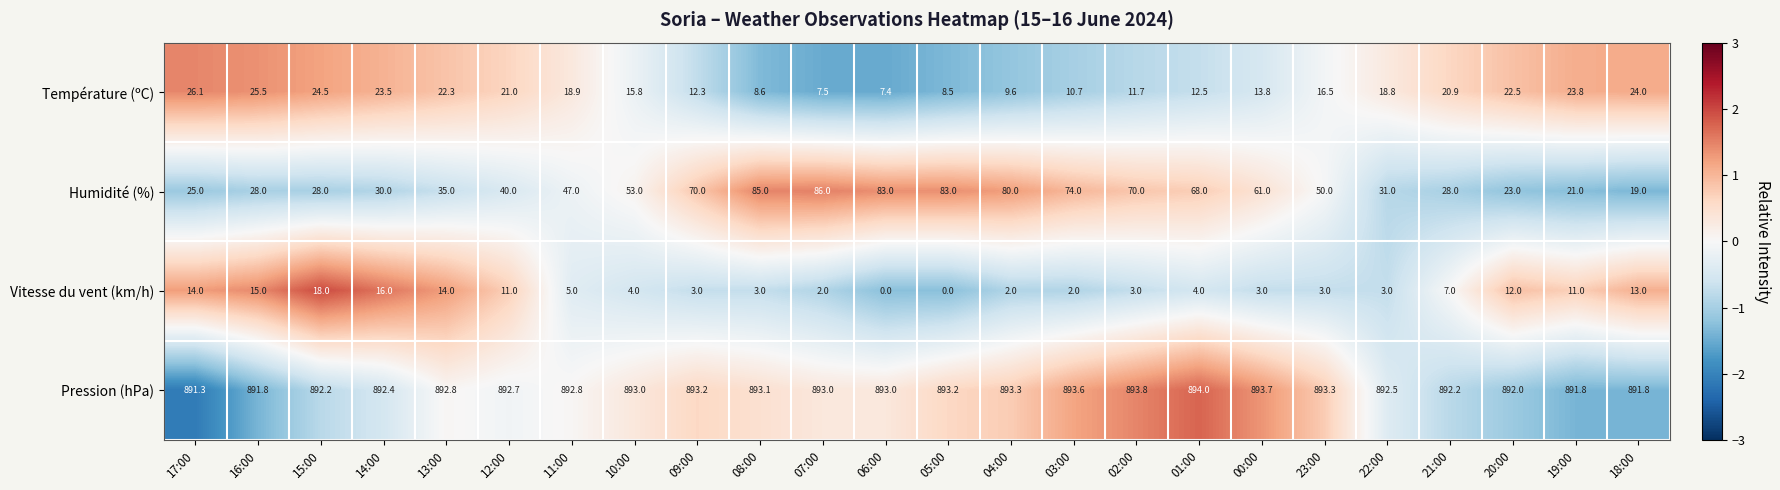

What is the minimum value shown in the chart?

0.0